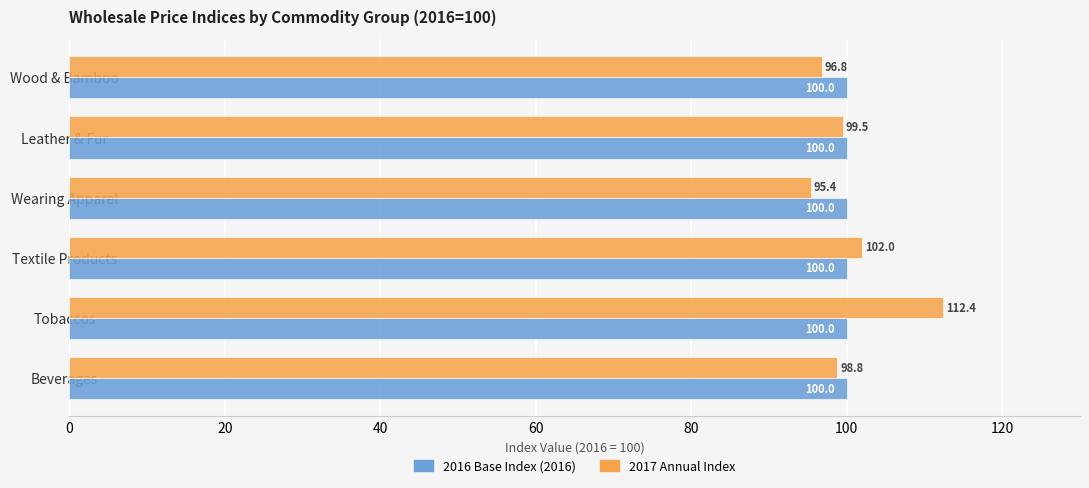

What is the difference between the 2017 Annual Index values at Wood & Bamboo and Leather & Fur?

2.7